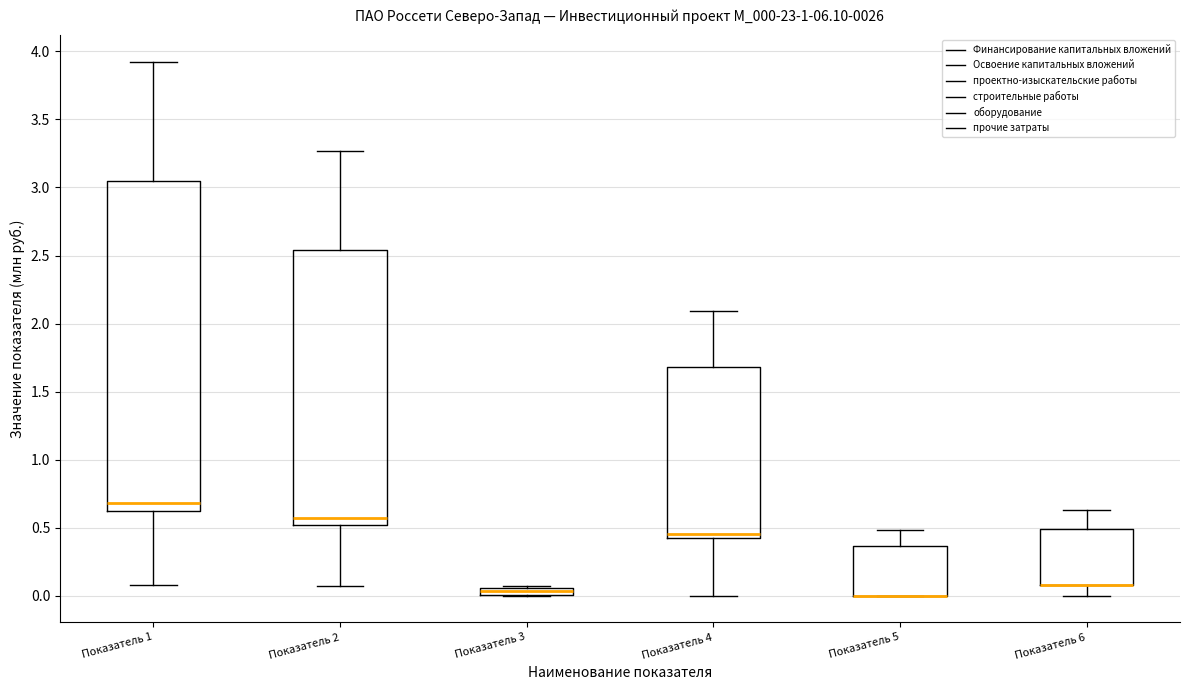

Comparing the boxes themselves (not the whiskers), which one is the tallest?

Показатель 1